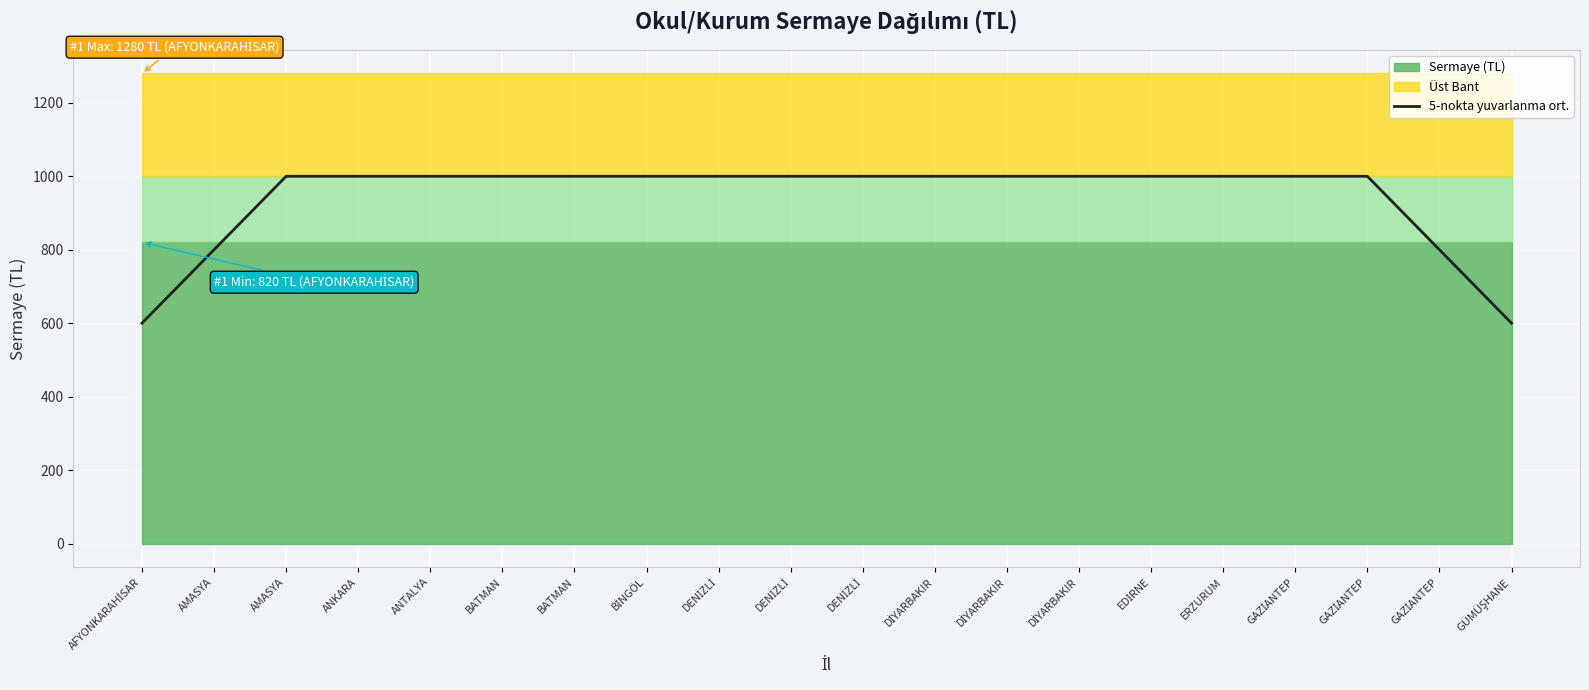

Reading left to right, what are all the values shown in this chart?

AFYONKARAHİSAR=600	AMASYA=800	AMASYA=1000	ANKARA=1000	ANTALYA=1000	BATMAN=1000	BATMAN=1000	BİNGÖL=1000	DENİZLİ=1000	DENİZLİ=1000	DENİZLİ=1000	DİYARBAKIR=1000	DİYARBAKIR=1000	DİYARBAKIR=1000	EDİRNE=1000	ERZURUM=1000	GAZİANTEP=1000	GAZİANTEP=1000	GAZİANTEP=800	GÜMÜŞHANE=600